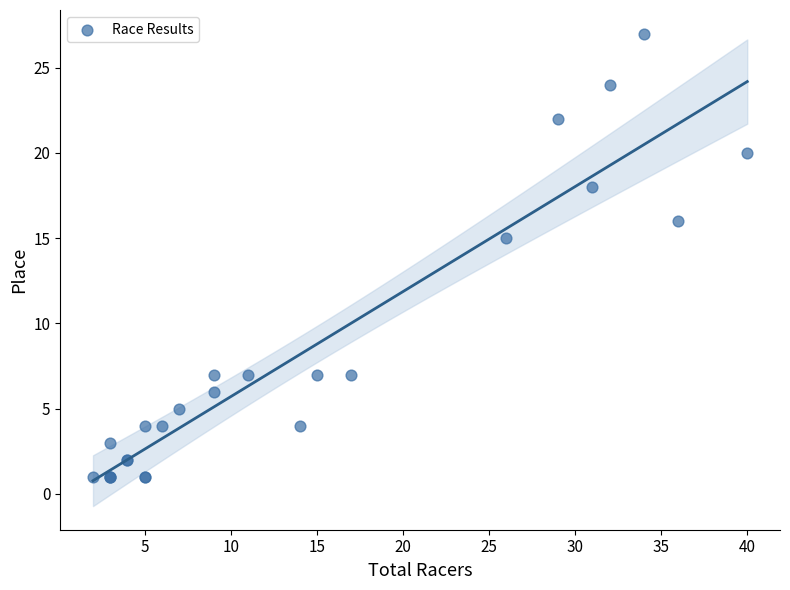

What Y value in the scatter plot is closest to 14?

15